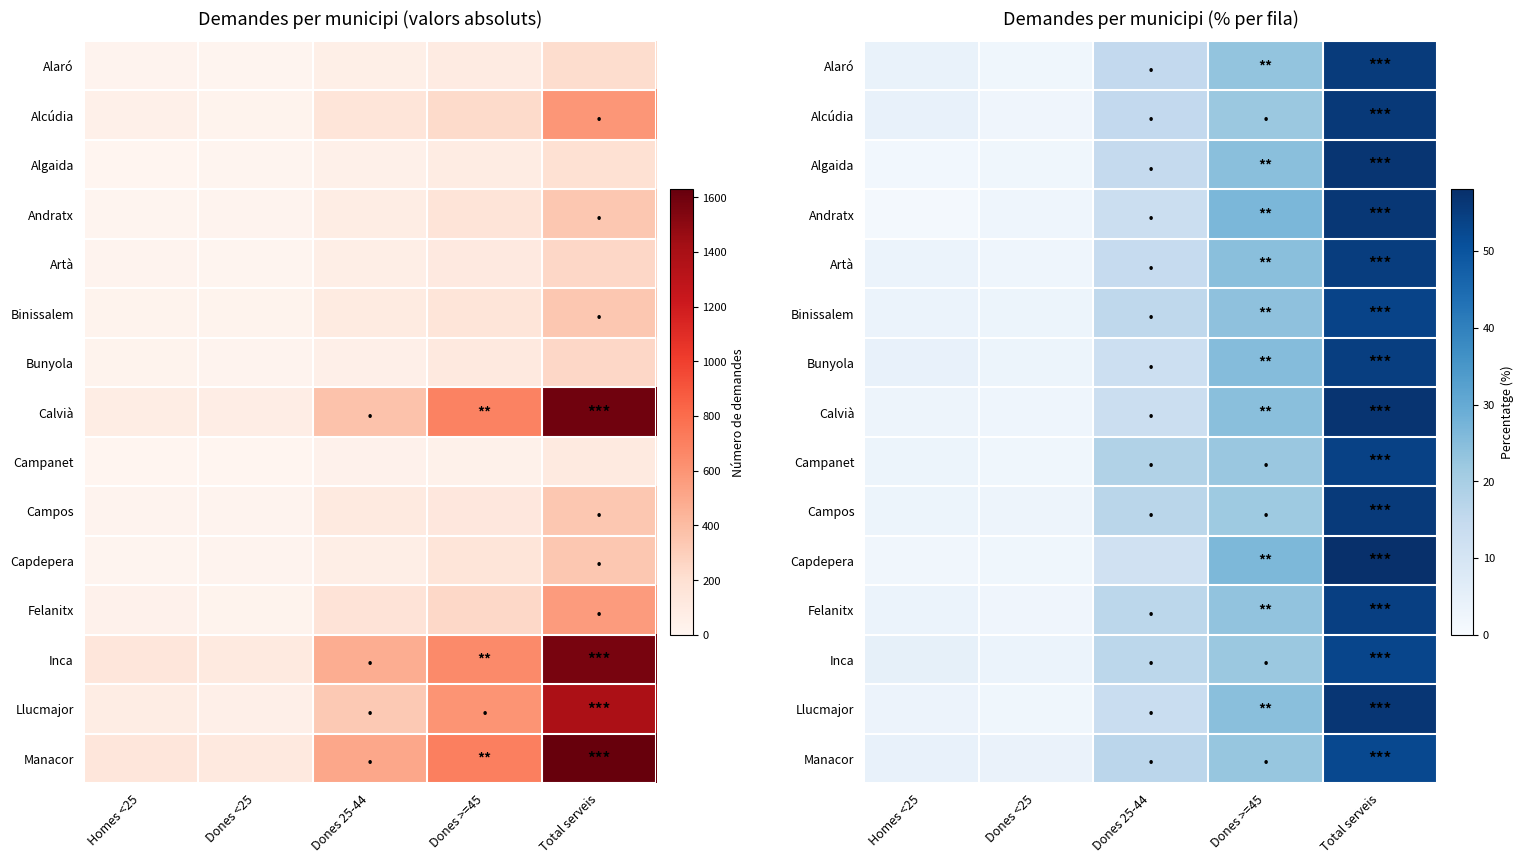

At which category does the chart reach its minimum across all series?

Homes <25